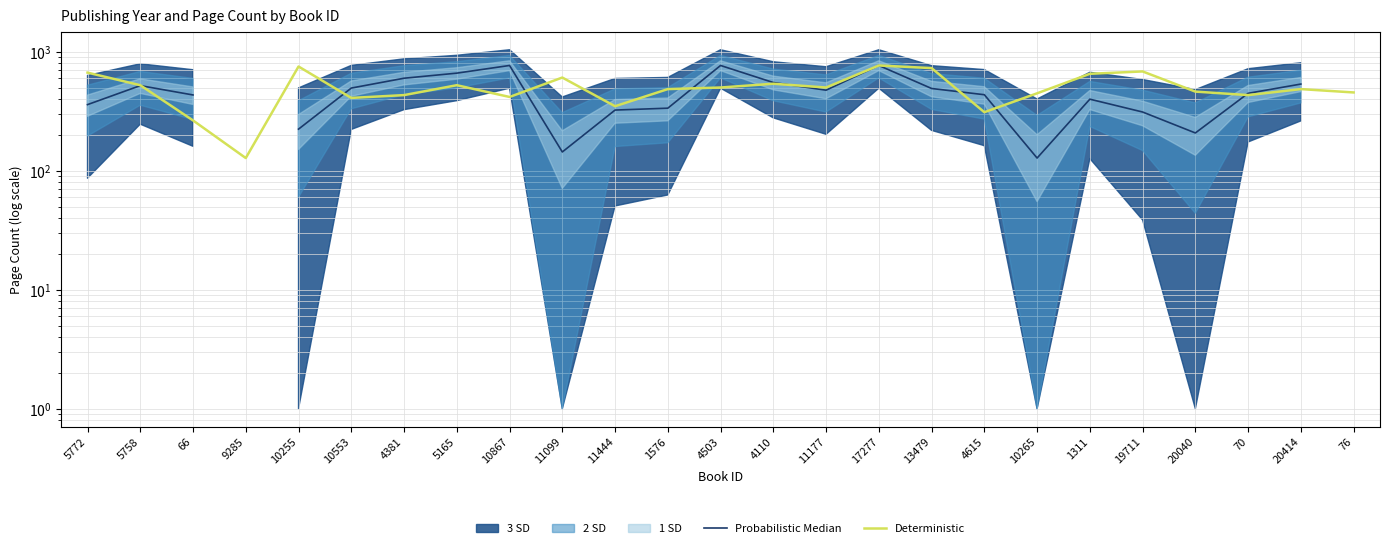

At which label does Deterministic first exceed 486?

5772